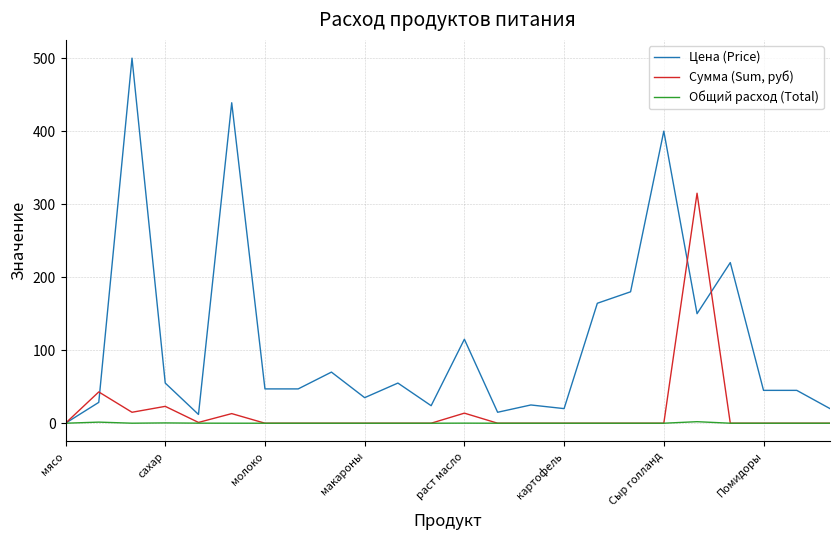

What is the highest value of the Сумма (Sum, руб) series?

315.0